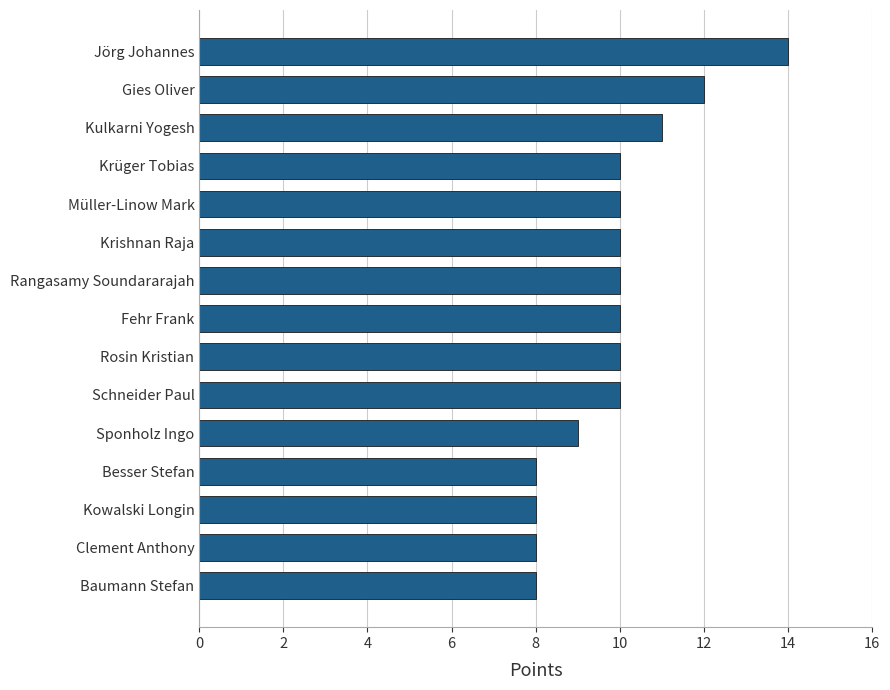

Is it true that the value at Fehr Frank is 15?

False